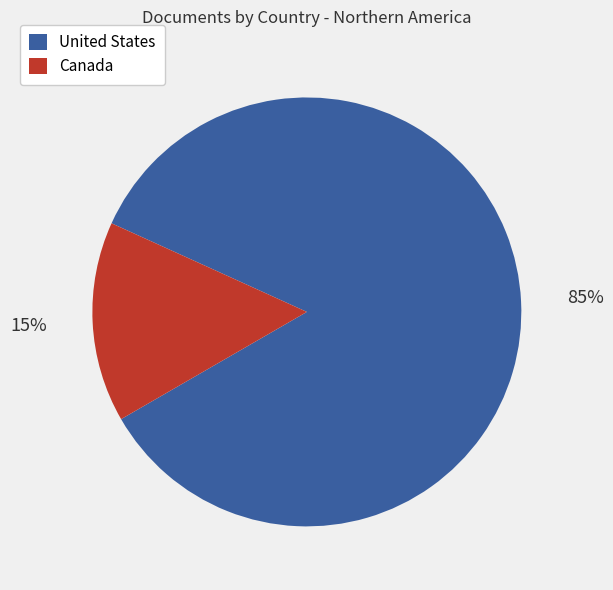

What percentage is the United States slice, to the nearest percent?

85%